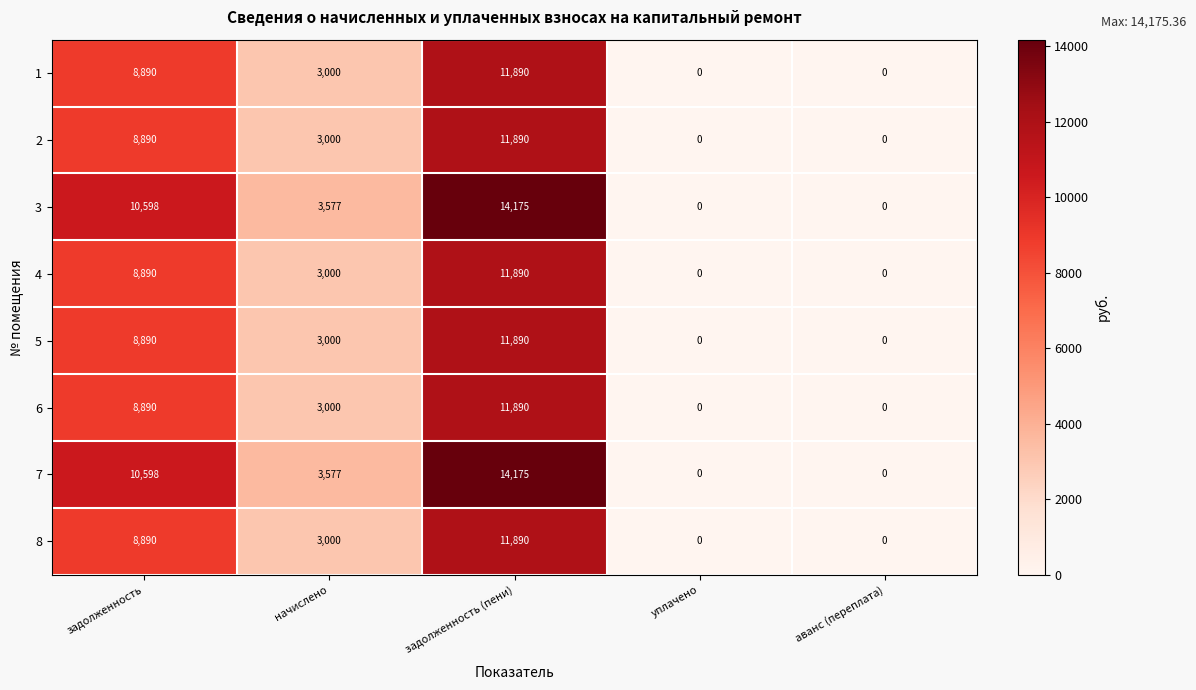

What is the greatest value displayed?

14175